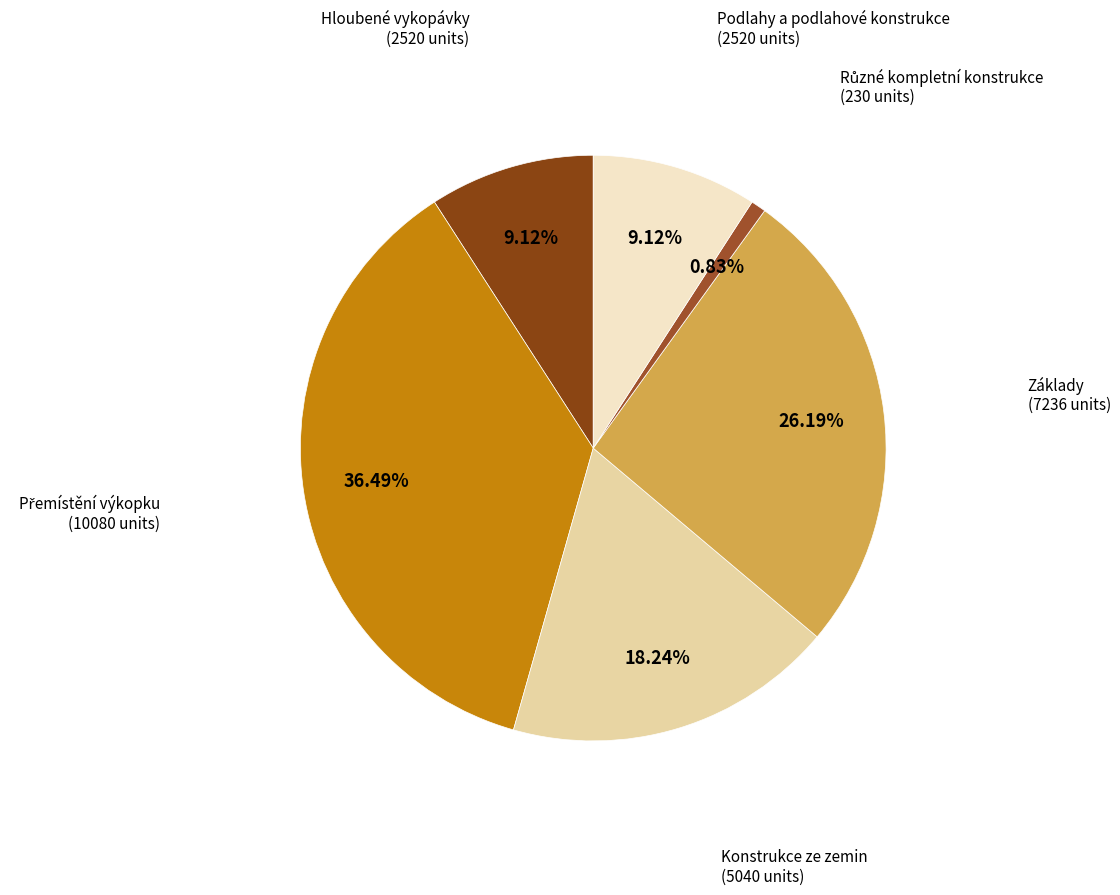

Do Konstrukce ze zemin and Podlahy a podlahové konstrukce together represent more than half of the pie?

No